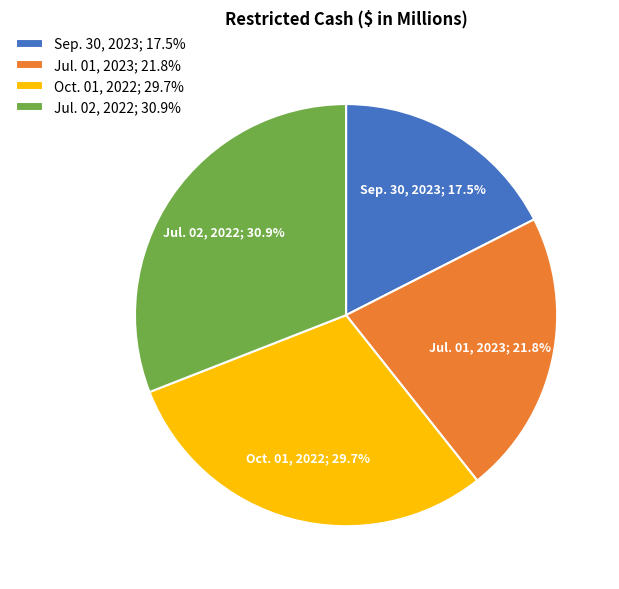

True or false: Jul. 01, 2023 accounts for 22% of the total.

True